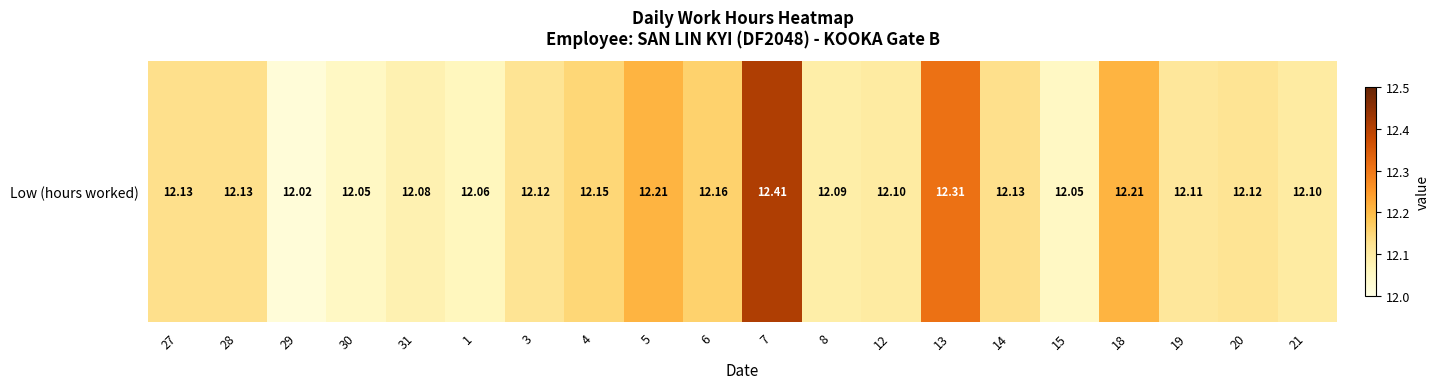

What is the greatest value displayed?

12.4